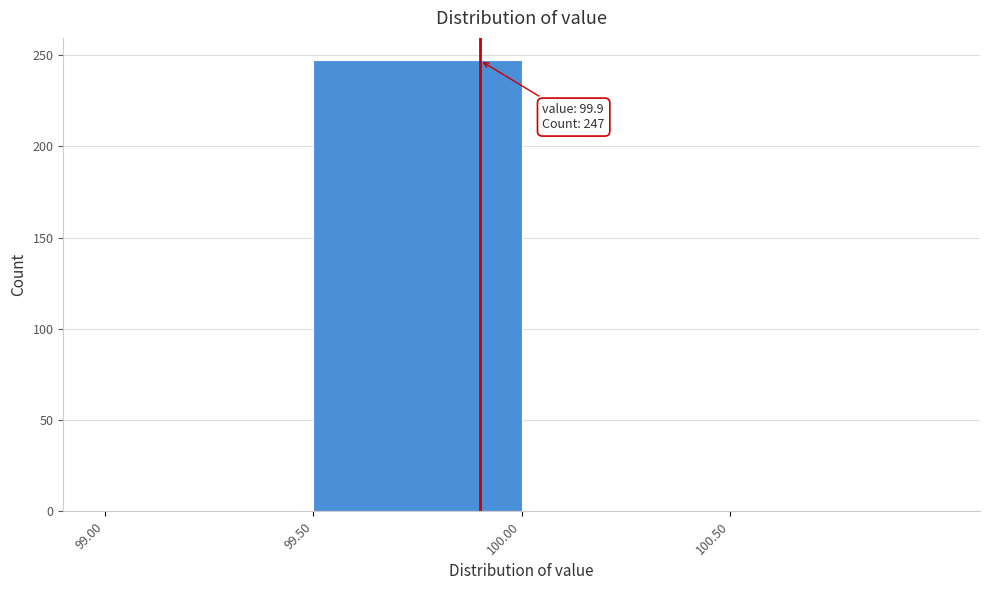

Which range on the x-axis has the tallest bar?

99.5 to 100.0